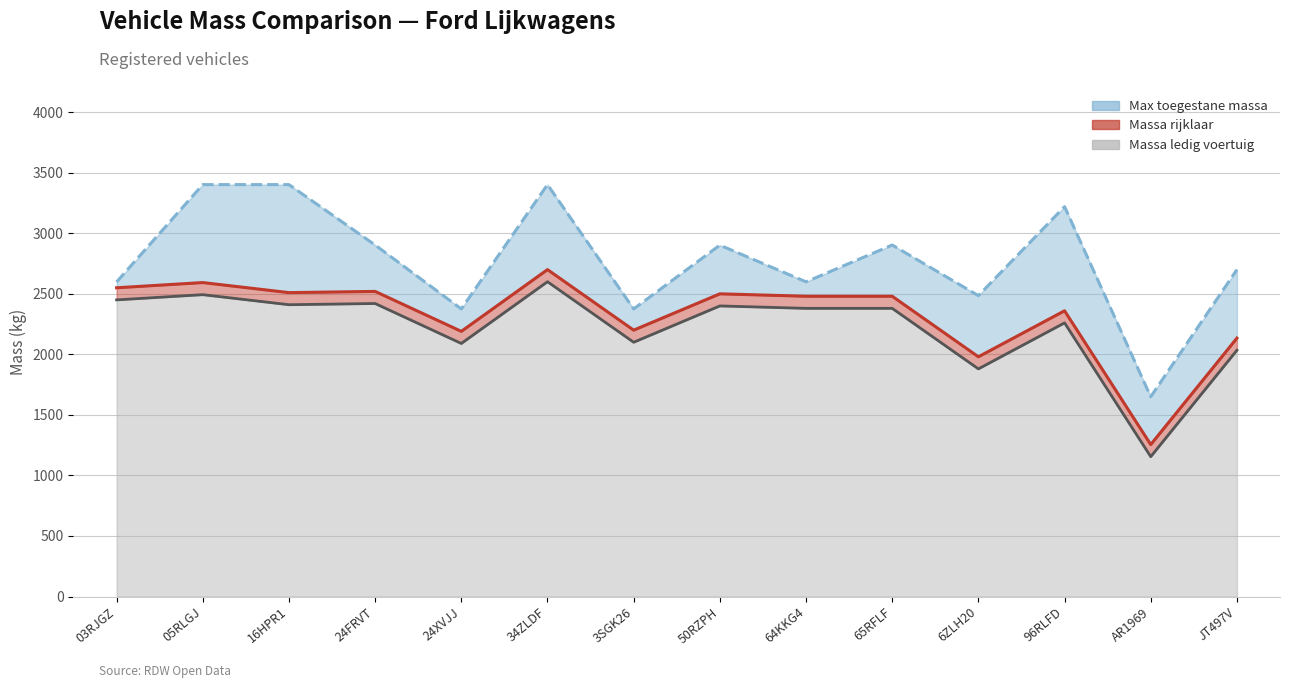

What is the maximum value shown in the chart?

3402